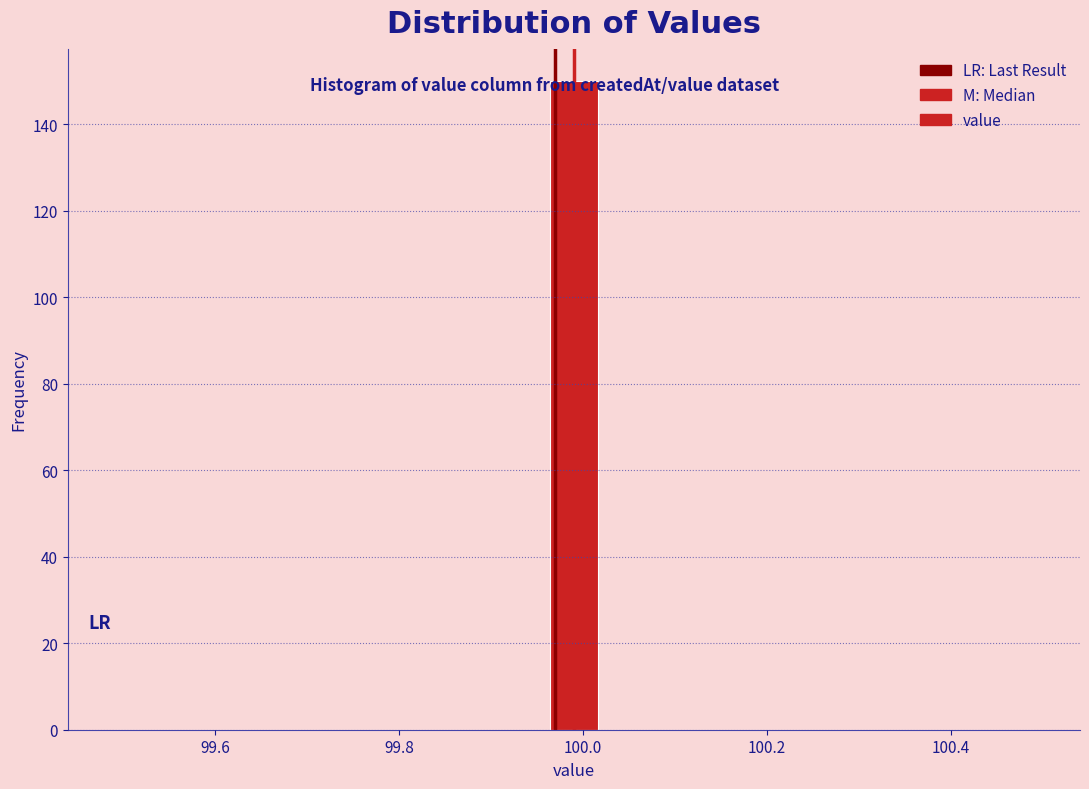

Read against the x-axis, roughly where is the centre of the tallest bar?

100.00